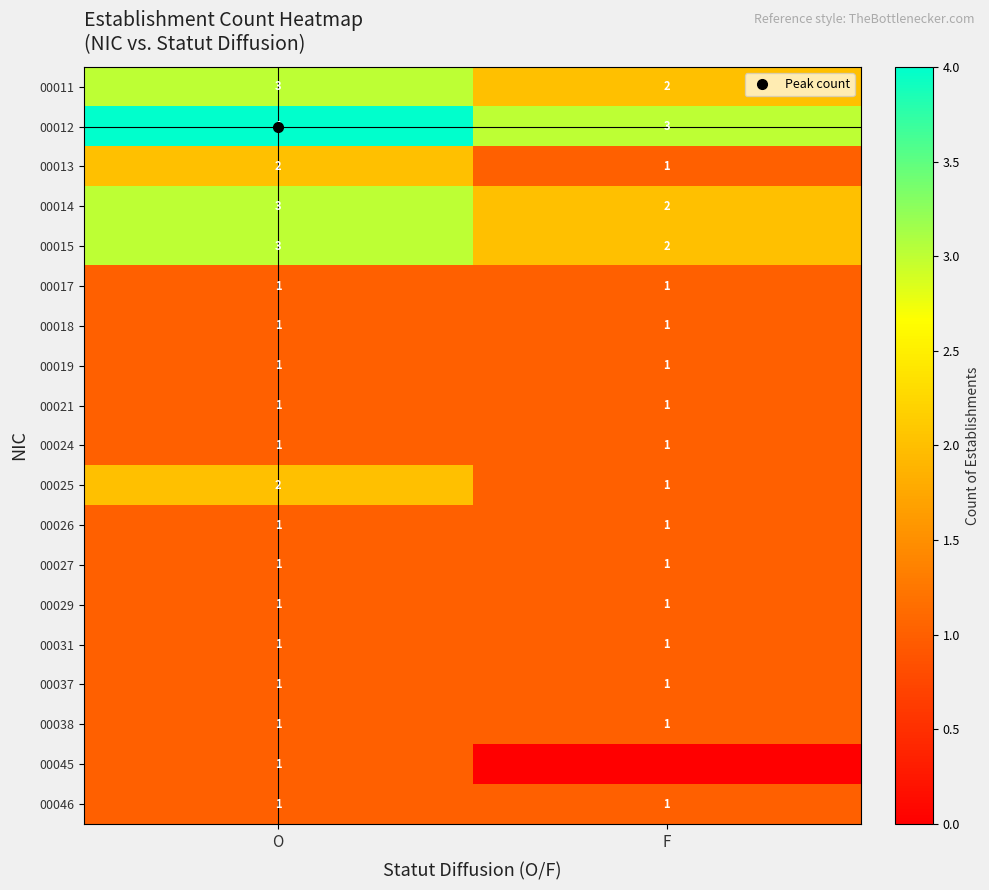

How many data points in 00025 are less than 2?

1